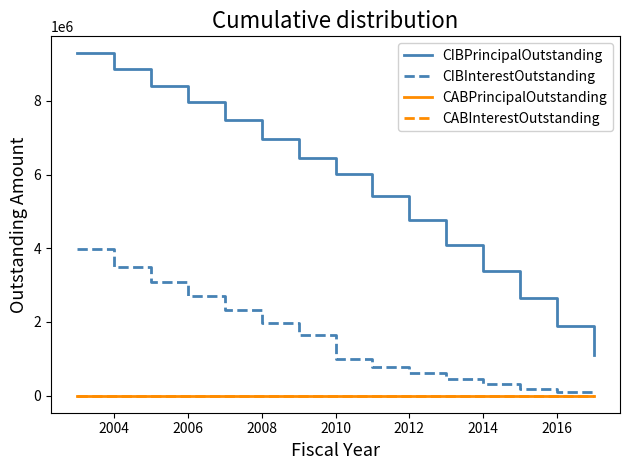

Is this an area chart (filled region under the line)?

No